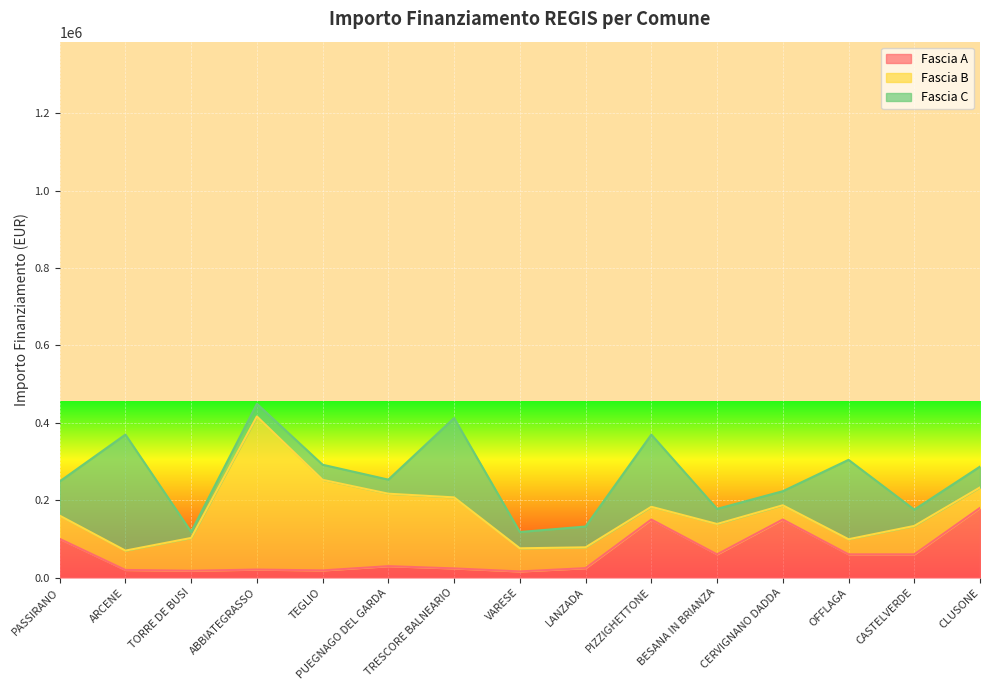

Which category has the highest value across all series?

ABBIATEGRASSO